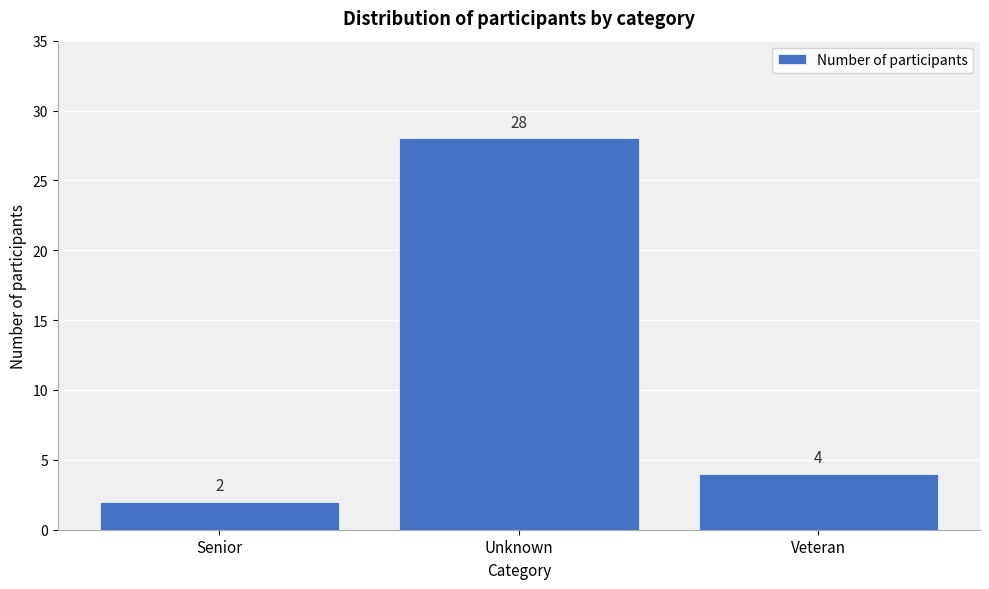

Reading right to left, transcribe all the data shown in this chart.

4	28	2